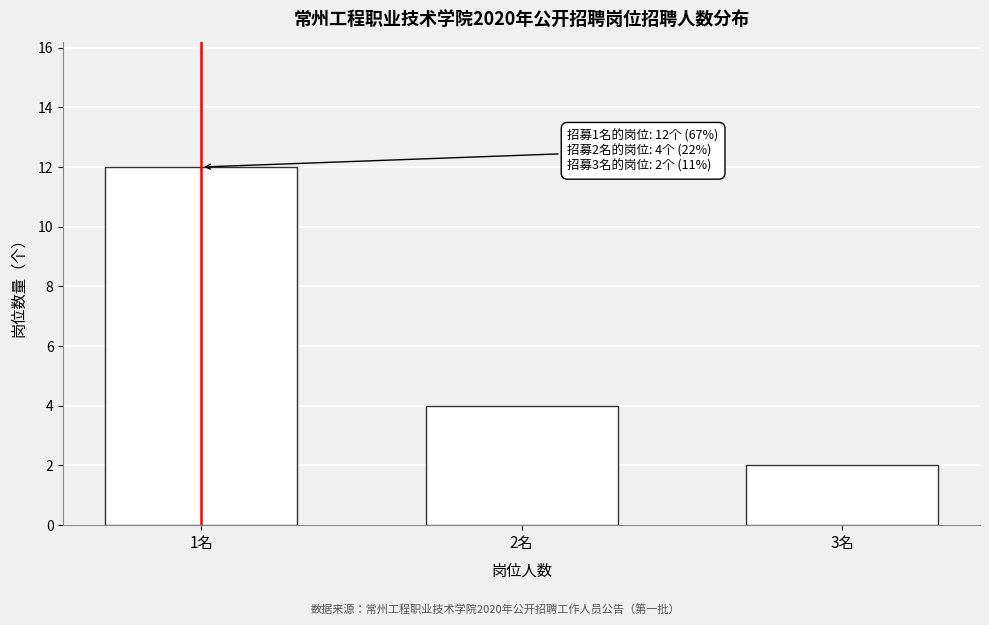

Reading left to right, extract all data points from this chart.

1名=12	2名=4	3名=2